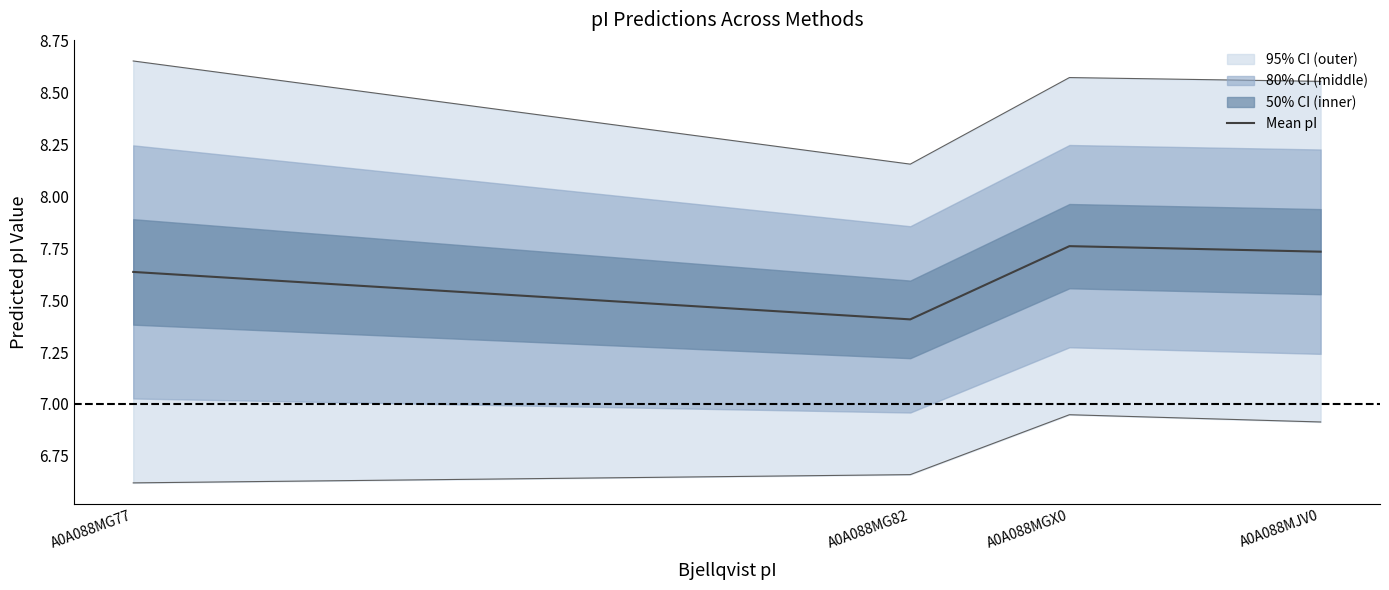

Does the chart have visible grid lines?

No